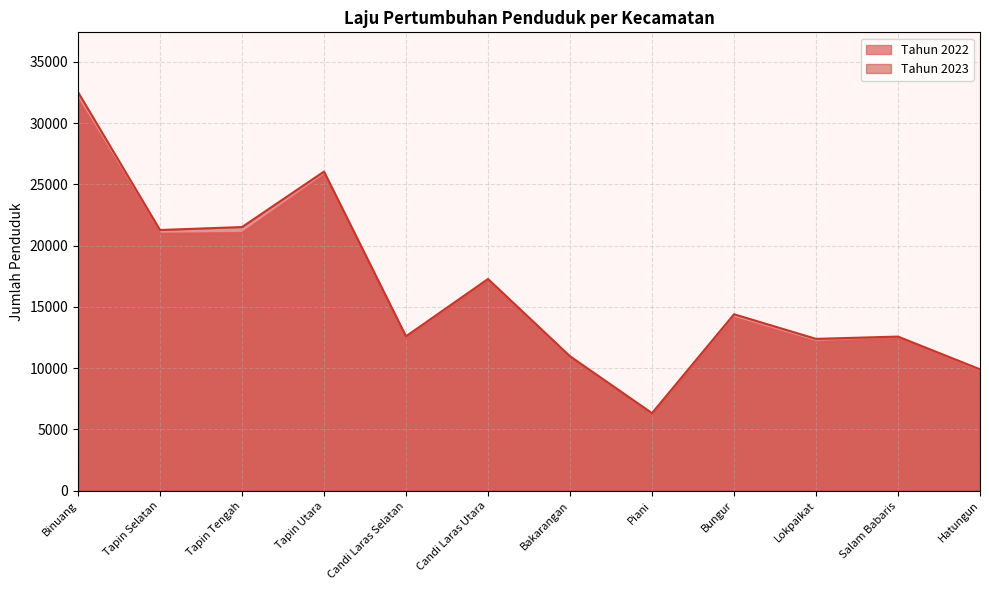

Rank the categories by Tahun 2023 value from lowest to highest.

Piani, Hatungun, Bakarangan, Lokpaikat, Salam Babaris, Candi Laras Selatan, Bungur, Candi Laras Utara, Tapin Selatan, Tapin Tengah, Tapin Utara, Binuang